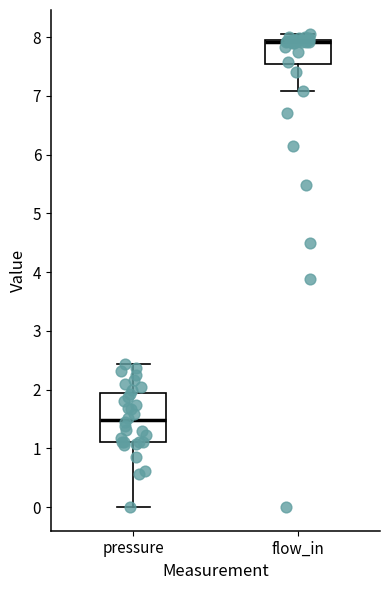

Where is the lower edge of the box for pressure on the y-axis? The values are not printed on the chart, so give them approximately, as read against the axis.

1.1